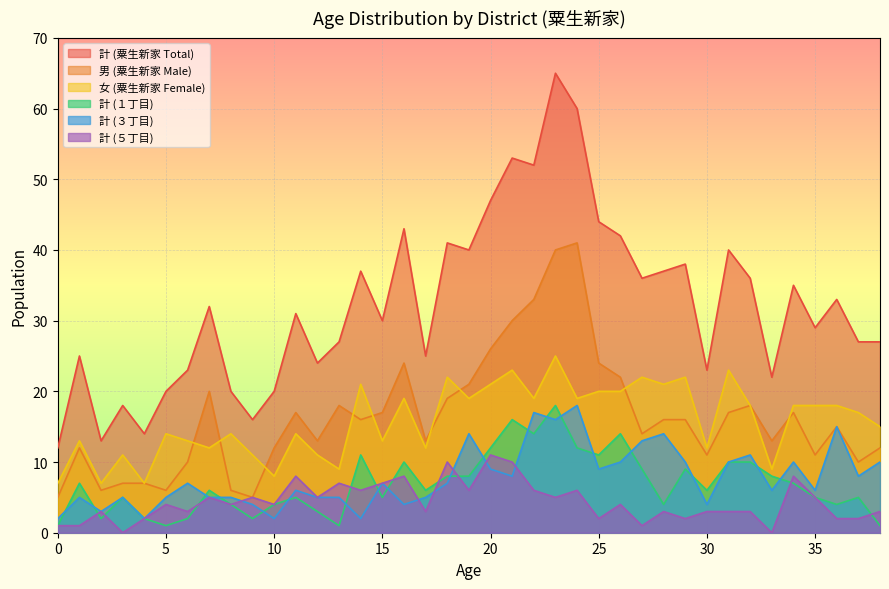

What is the value of the 計(粟生新家１丁目) point at the 9th from the left?

4